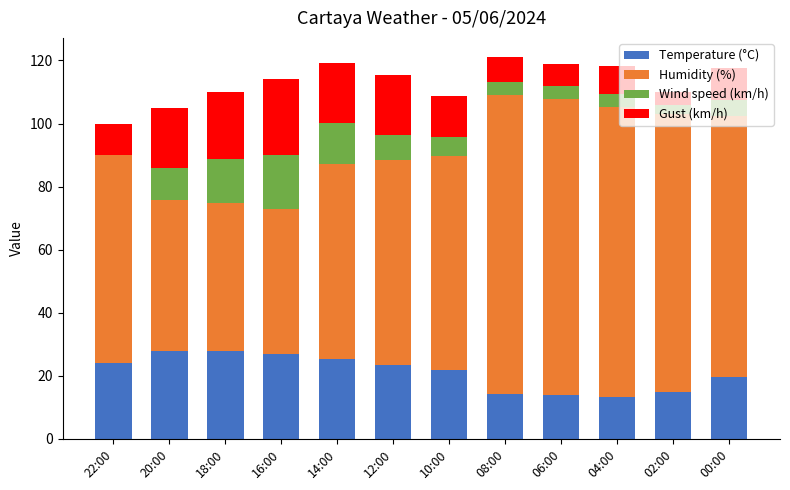

What is the approximate value of Temperature (°C) at 04:00?

13.3